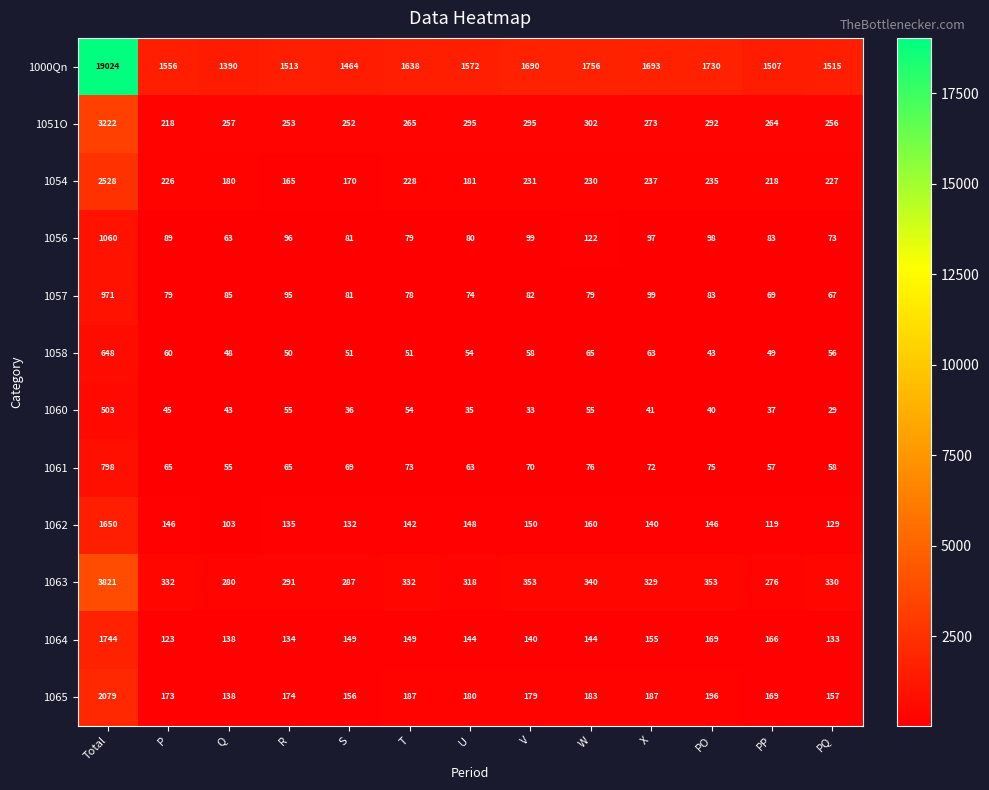

Is it true that 1054 equals 79 at S?

False